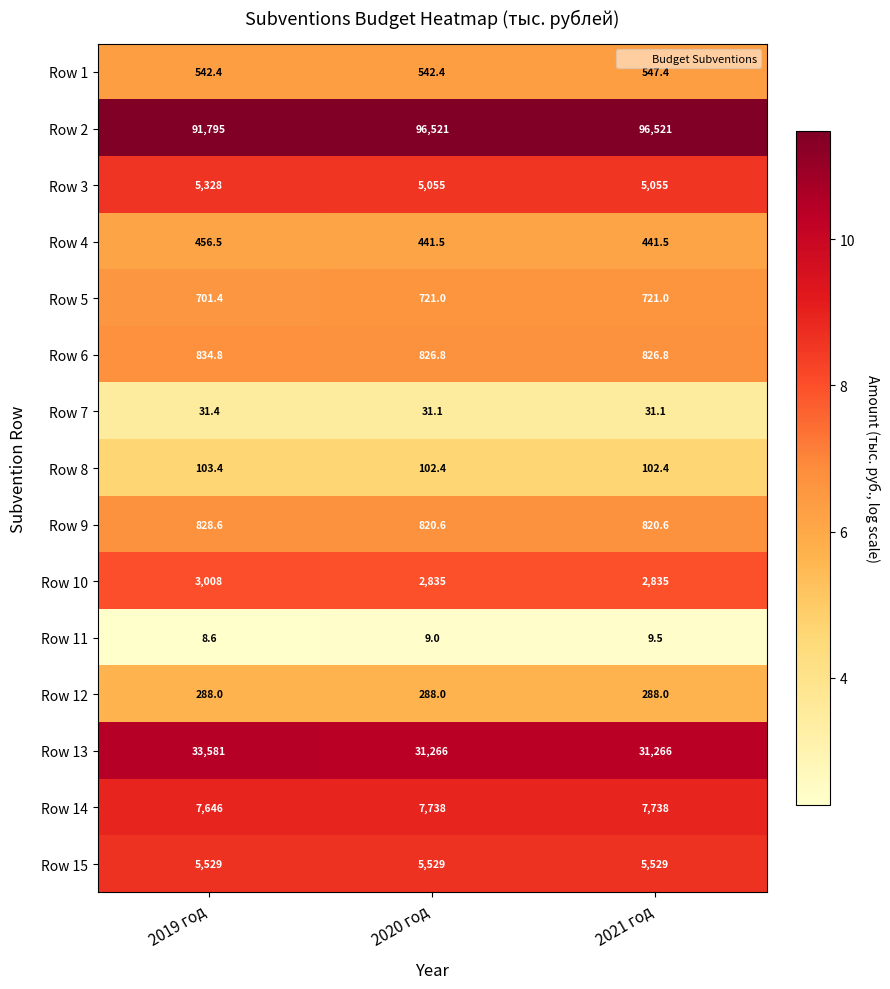

What value does the Row 11 series have at 2019 год?

8.6